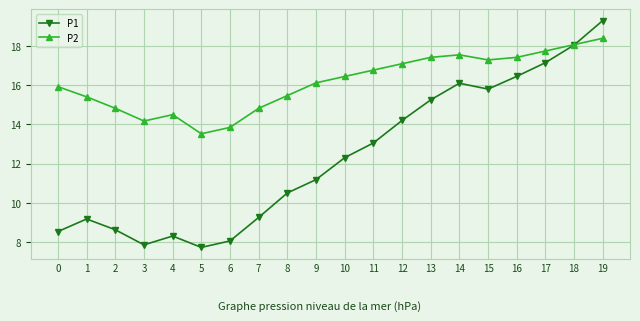

What are all the series names shown in the legend?

P1, P2